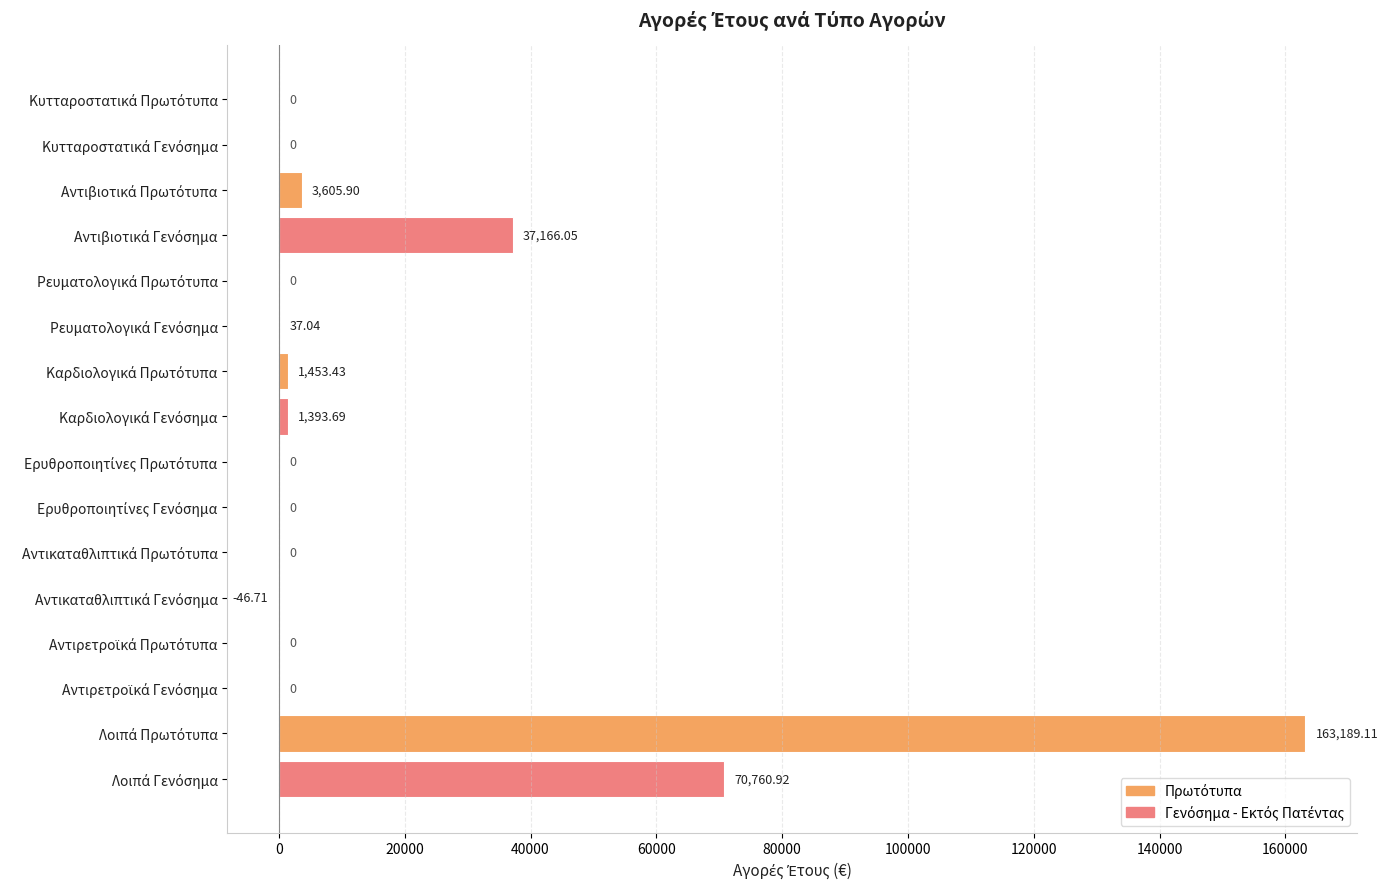

How many data points does each series have?

16